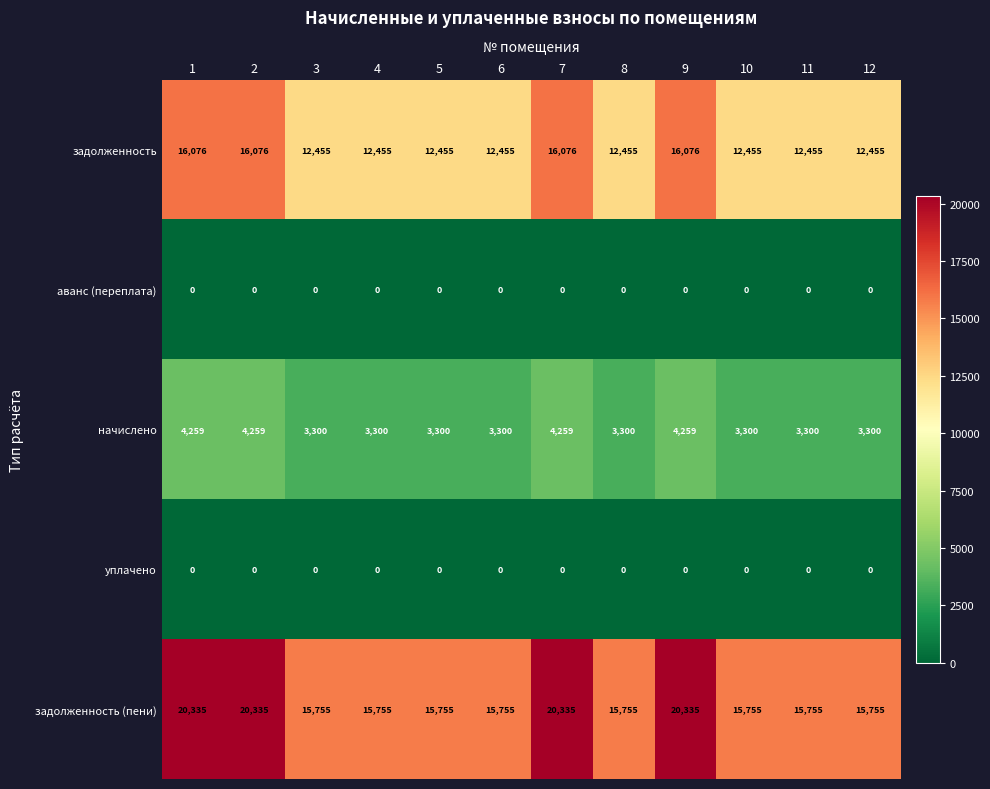

Between 7 and 12, which series saw the biggest shift?

задолженность (пени)